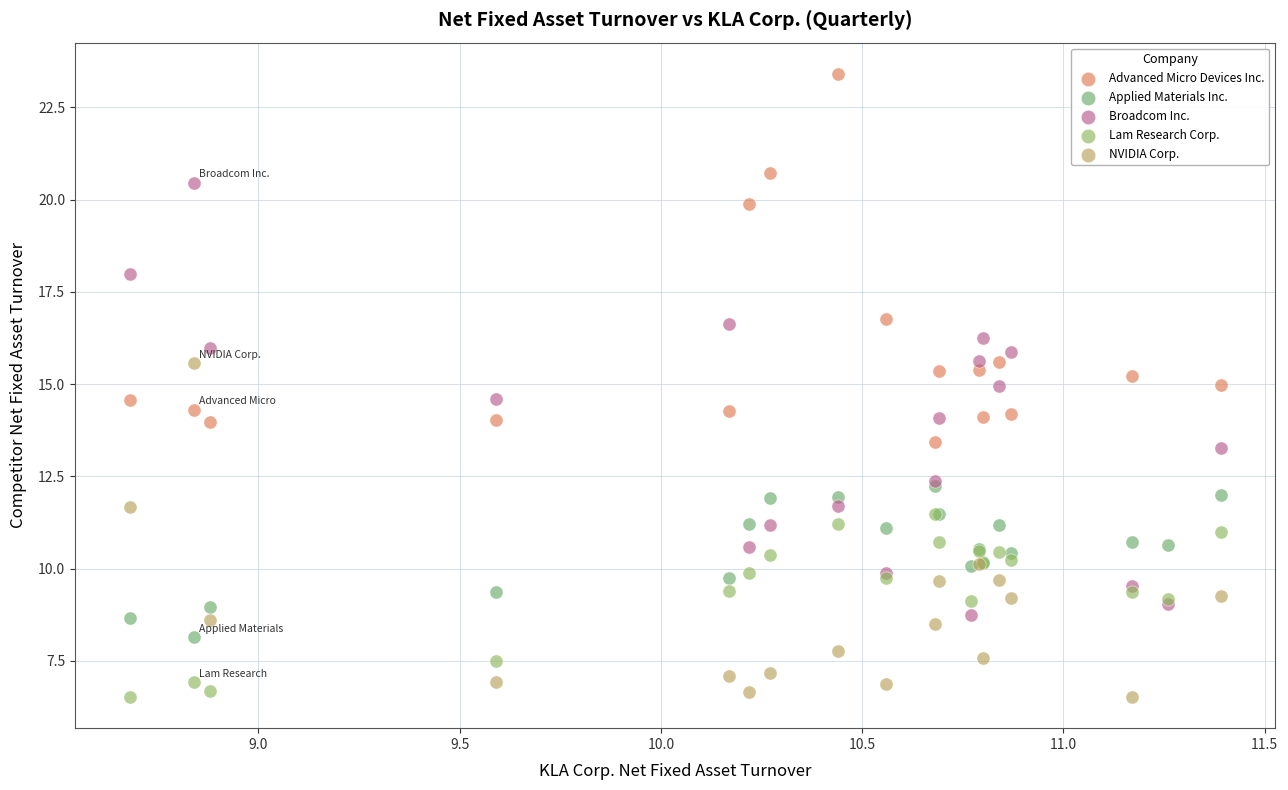

Which series has the widest spread of Y values?

Broadcom Inc.